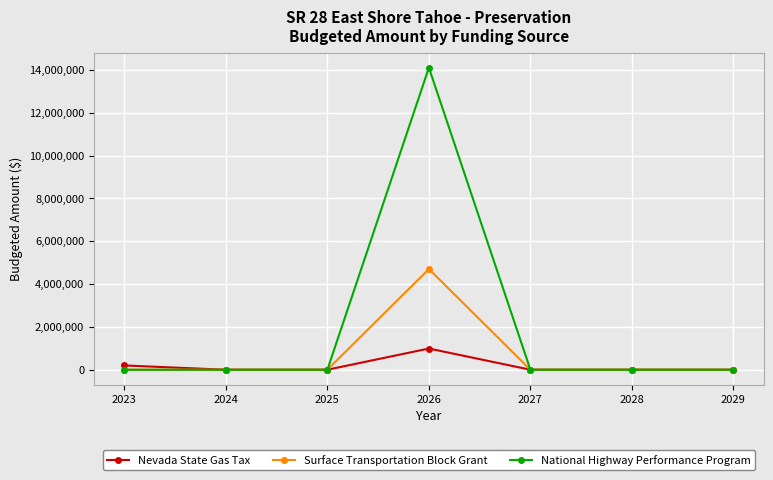

How many categories are shown in the chart?

7